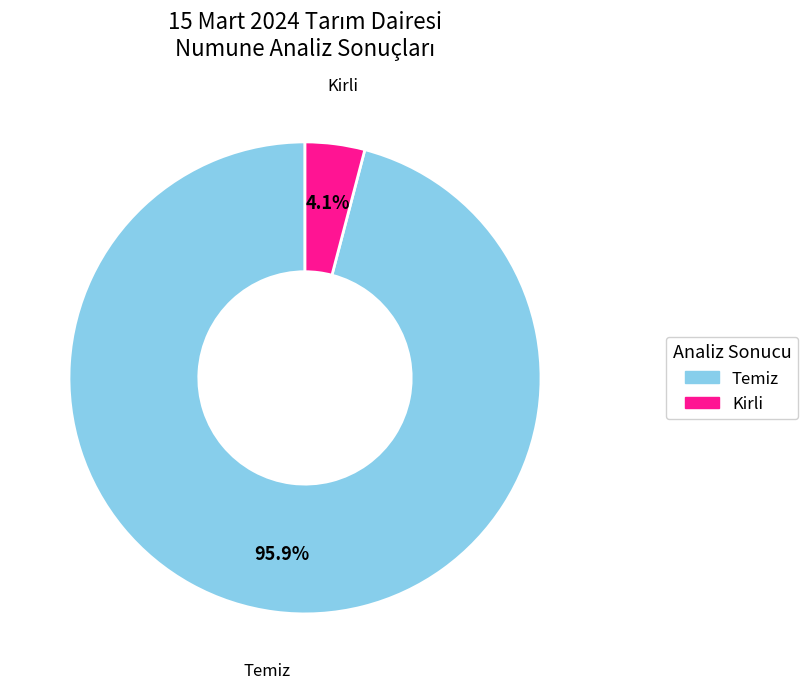

Which category has the smallest portion of the pie?

Kirli